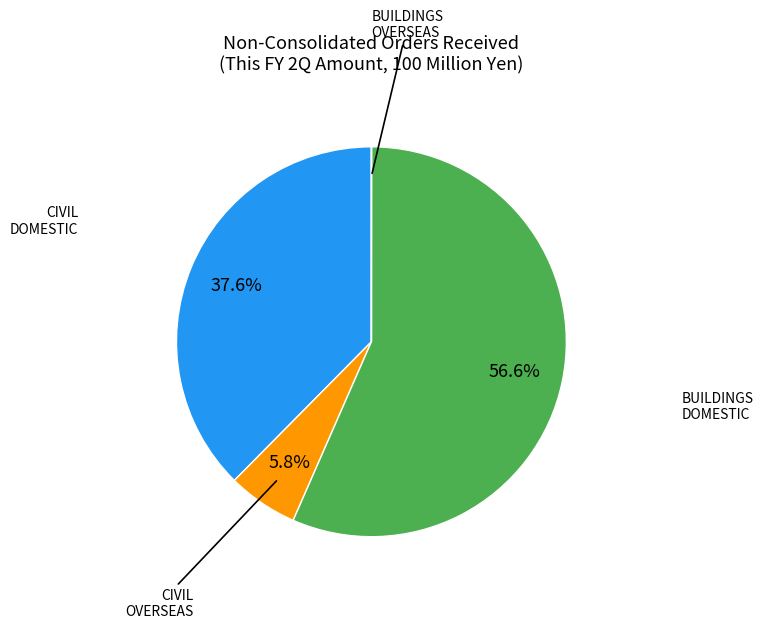

Which slice is the largest?

BUILDINGS DOMESTIC